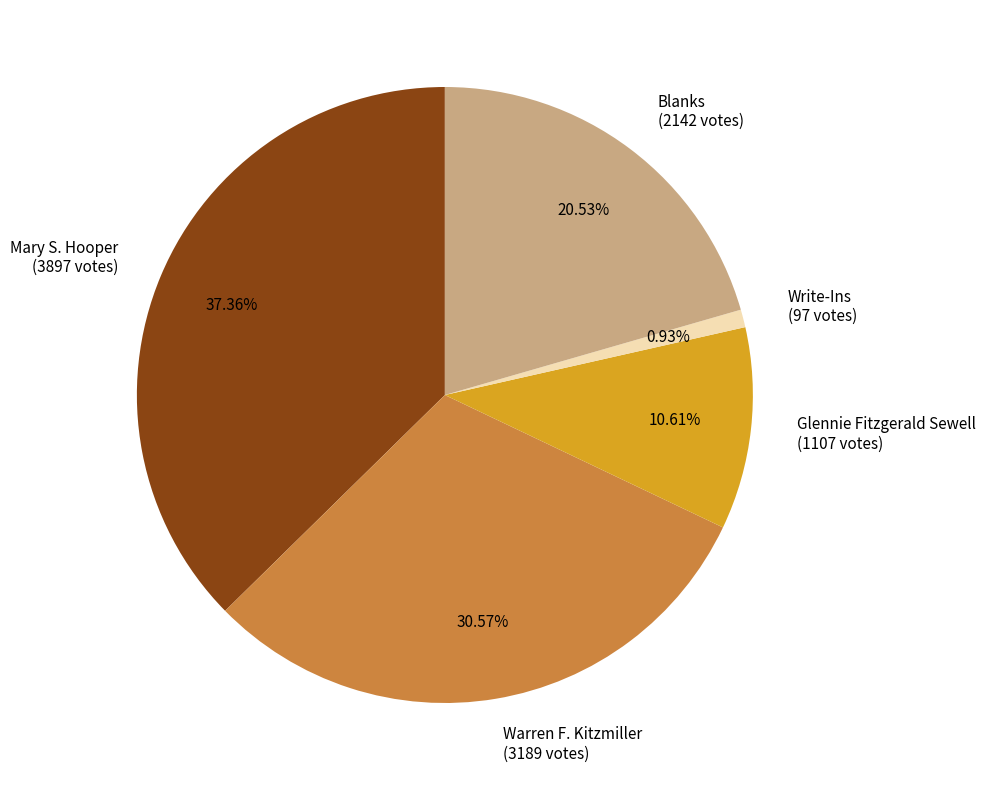

What is the ratio of the value at Blanks (2142 votes) to the value at Write-Ins (97 votes)?

22.1